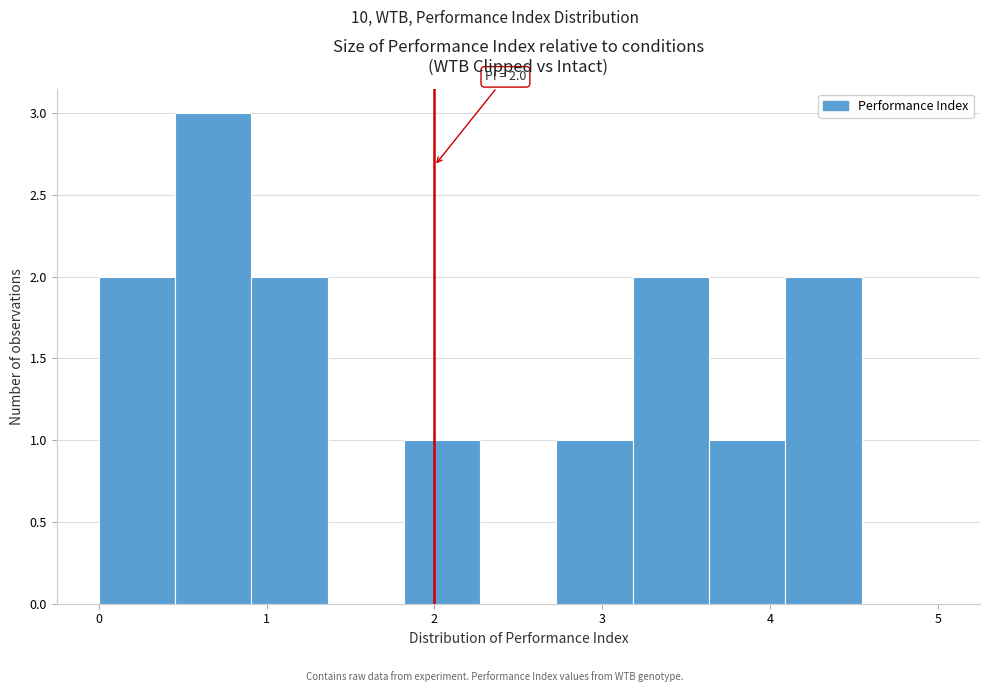

Which range on the x-axis has the tallest bar?

0.5 to 0.9